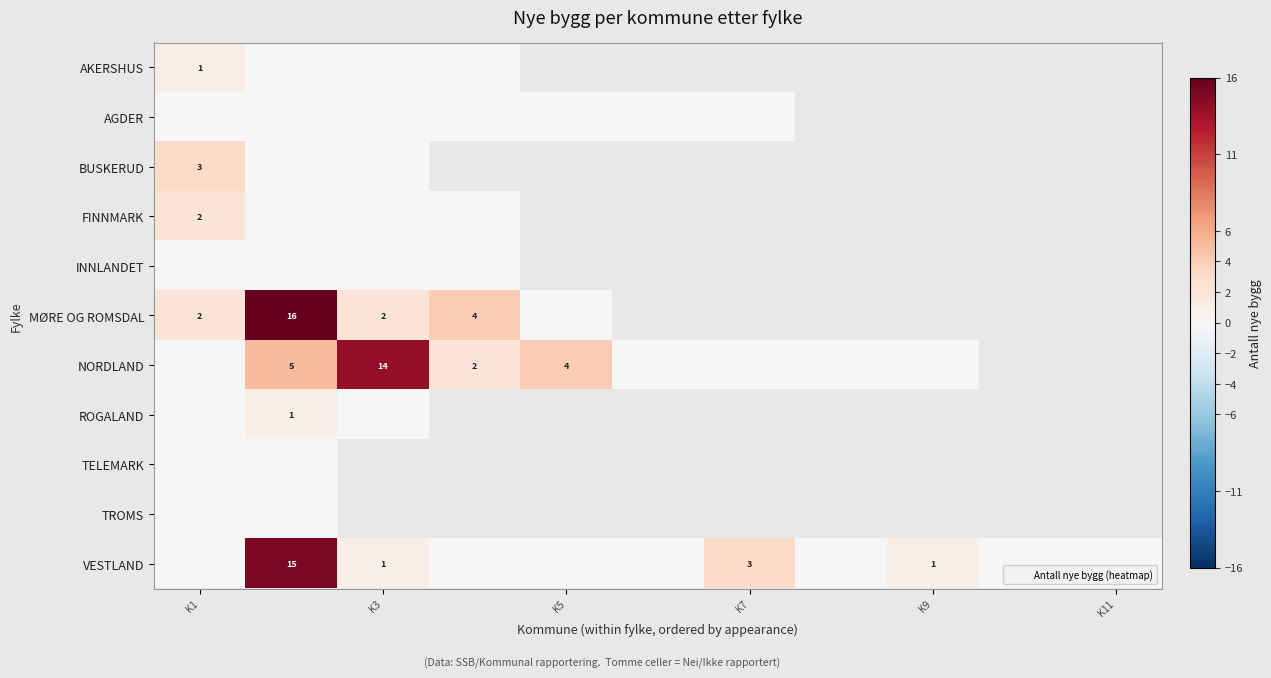

Count the number of data series in this chart.

11